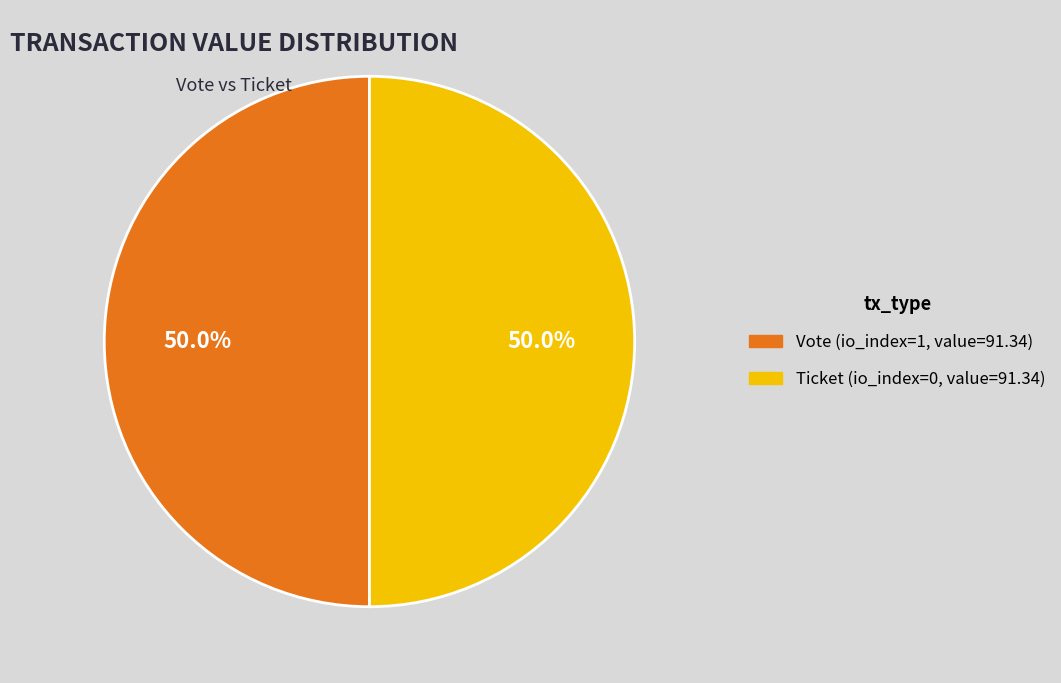

How many segments does this pie chart have?

2